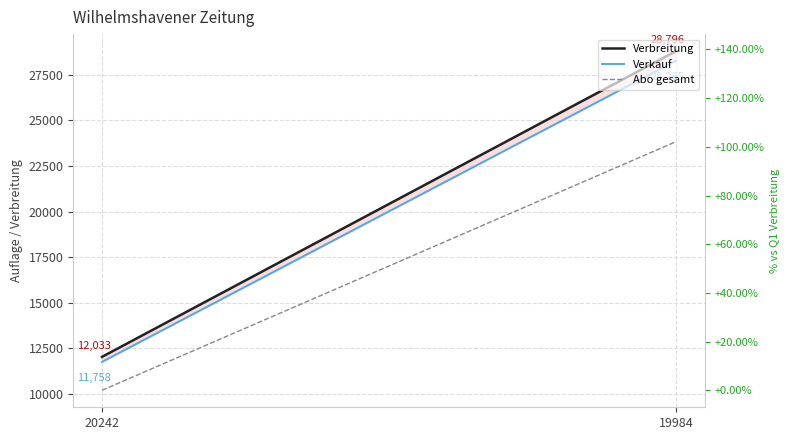

How many values in the Verkauf series are below 28265?

1